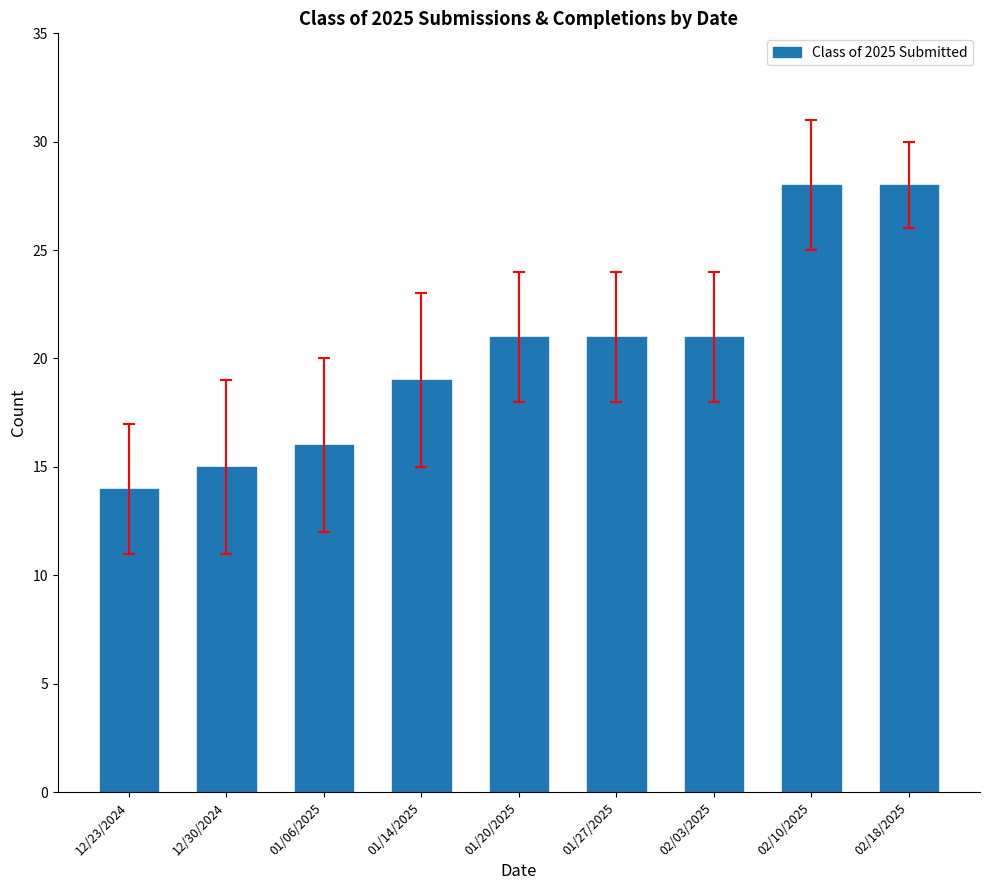

What is the label of the 9th bar from the left?

02/18/2025